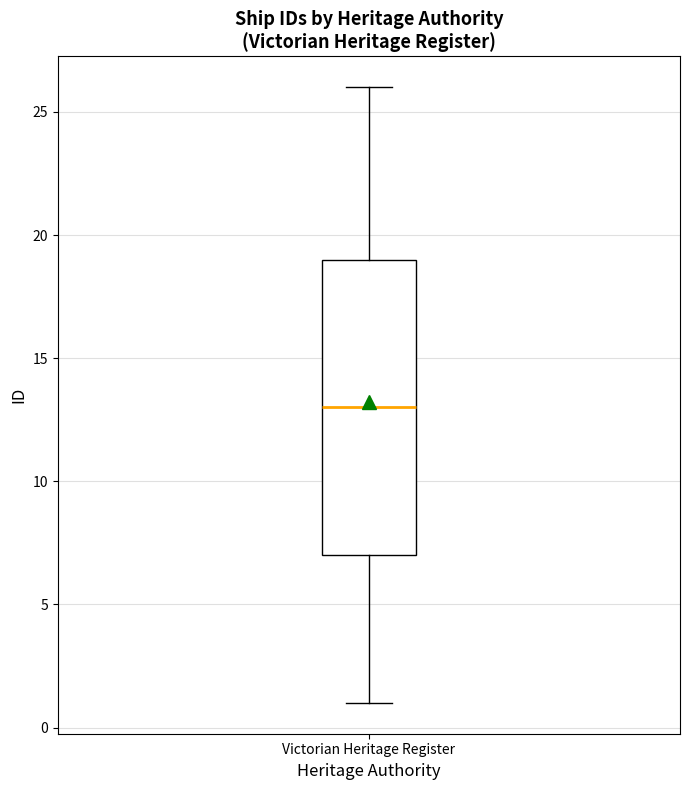

Where does the lower whisker of the box for Victorian Heritage Register end on the y-axis? The values are not printed on the chart, so give them approximately, as read against the axis.

1